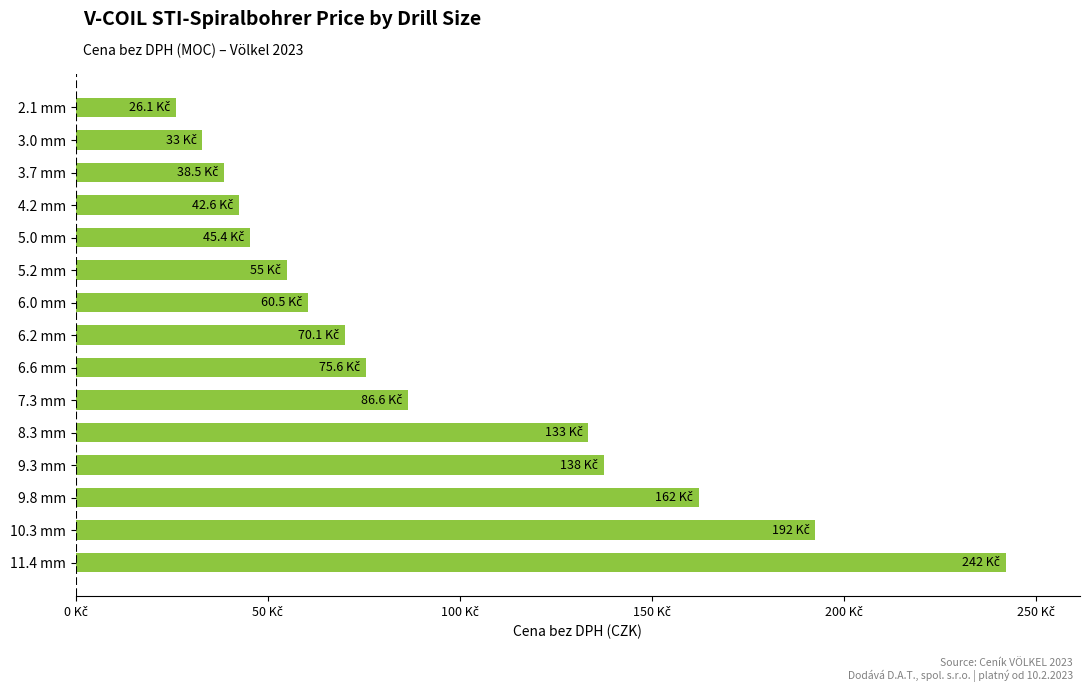

Does the chart contain any negative values?

No